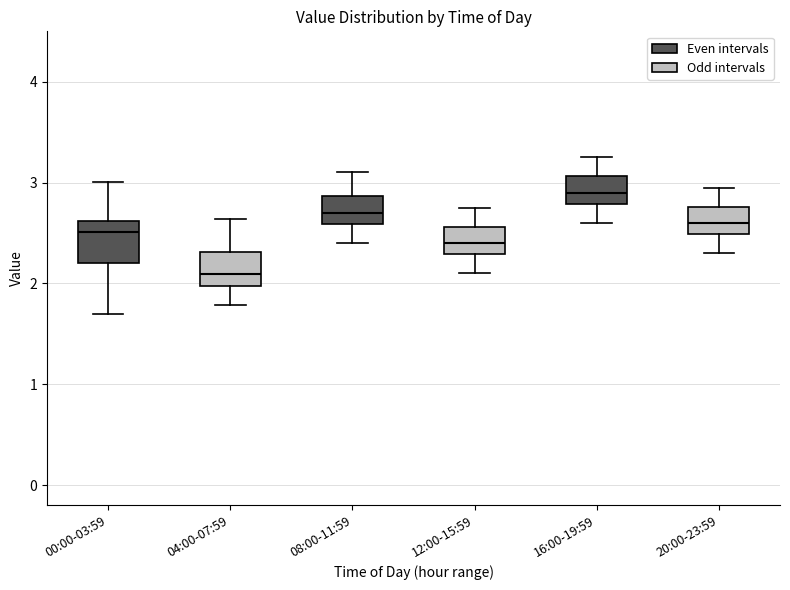

Reading left to right, transcribe this box plot: for each box, give where its median line is, the range the box spans, and where its two whiskers end, as read against the y-axis. The values are not printed on the chart, so give them approximately, as read against the axis.

00:00-03:59: median 2.5, box 2.2 to 2.6, whiskers 1.7 to 3.0
04:00-07:59: median 2.1, box 2.0 to 2.3, whiskers 1.8 to 2.6
08:00-11:59: median 2.7, box 2.6 to 2.9, whiskers 2.4 to 3.1
12:00-15:59: median 2.4, box 2.3 to 2.6, whiskers 2.1 to 2.8
16:00-19:59: median 2.9, box 2.8 to 3.1, whiskers 2.6 to 3.3
20:00-23:59: median 2.6, box 2.5 to 2.8, whiskers 2.3 to 3.0